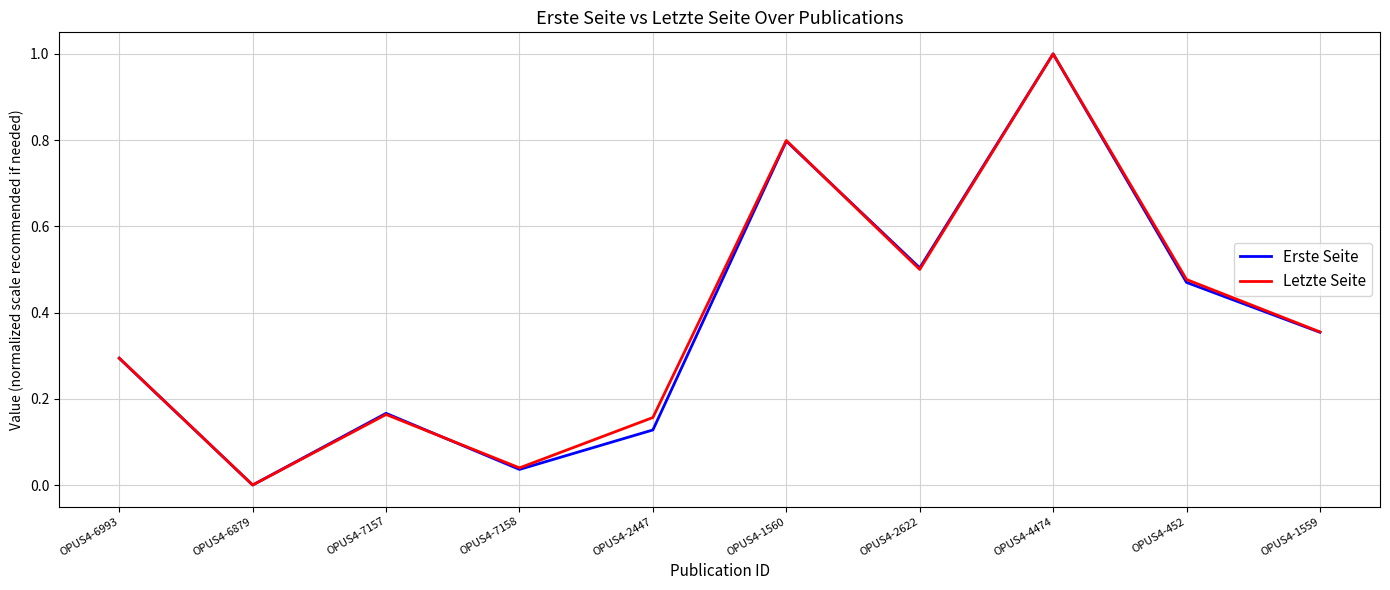

What are all the series names shown in the legend?

Erste Seite, Letzte Seite